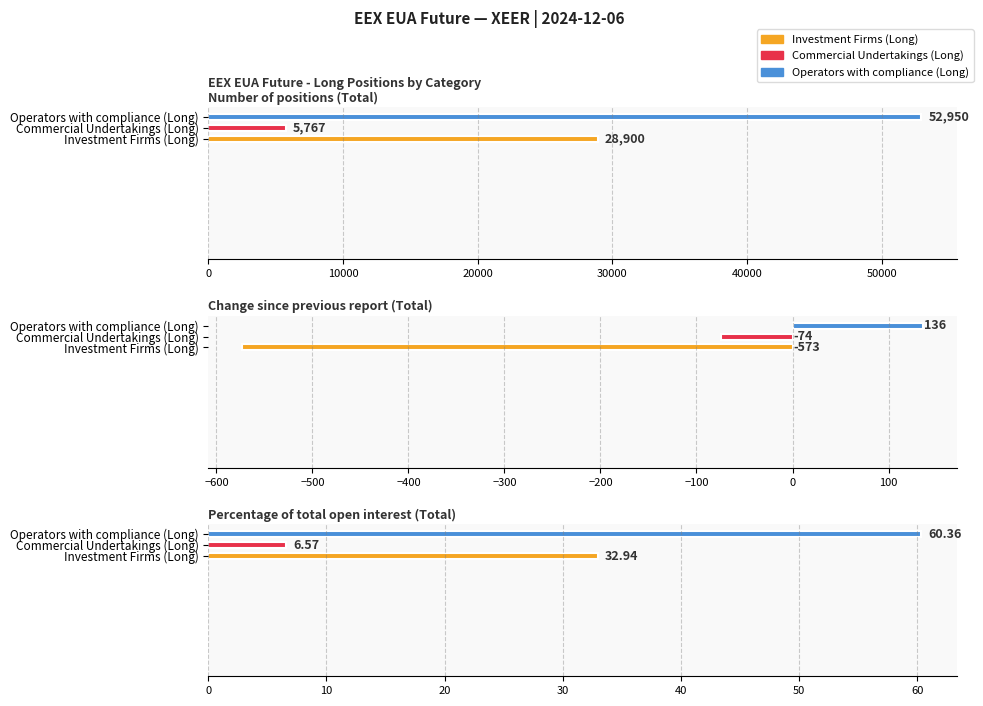

Which has a higher value, Number of positions (Total) or Change since previous report (Total)?

Number of positions (Total)